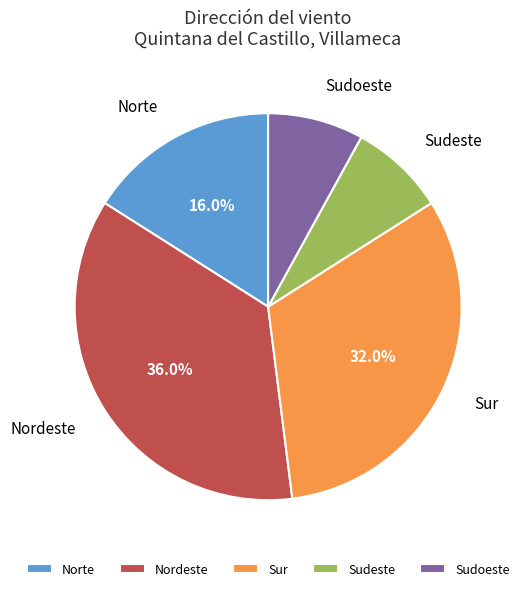

Does Nordeste account for over 50% of the chart?

No